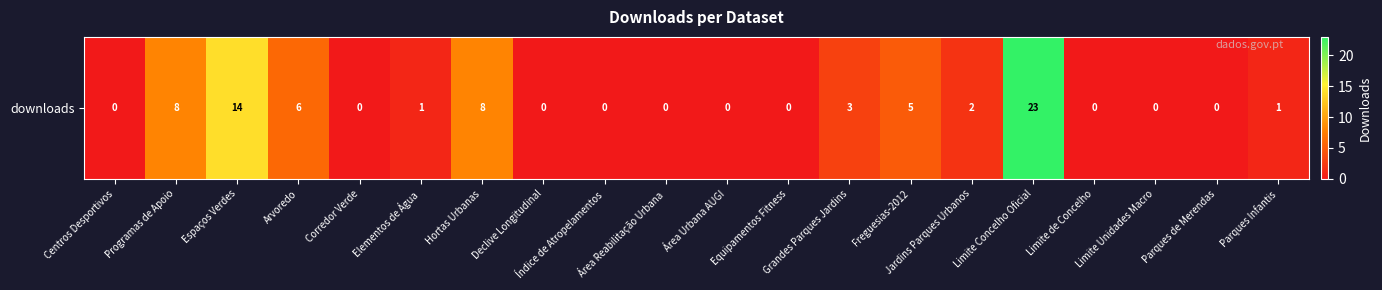

Rank the categories by value from highest to lowest.

Limite Concelho Oficial, Espaços Verdes, Programas de Apoio, Hortas Urbanas, Arvoredo, Freguesias-2012, Grandes Parques Jardins, Jardins Parques Urbanos, Elementos de Água, Parques Infantis, Centros Desportivos, Corredor Verde, Declive Longitudinal, Índice de Atropelamentos, Área Reabilitação Urbana, Área Urbana AUGI, Equipamentos Fitness, Limite de Concelho, Limite Unidades Macro, Parques de Merendas